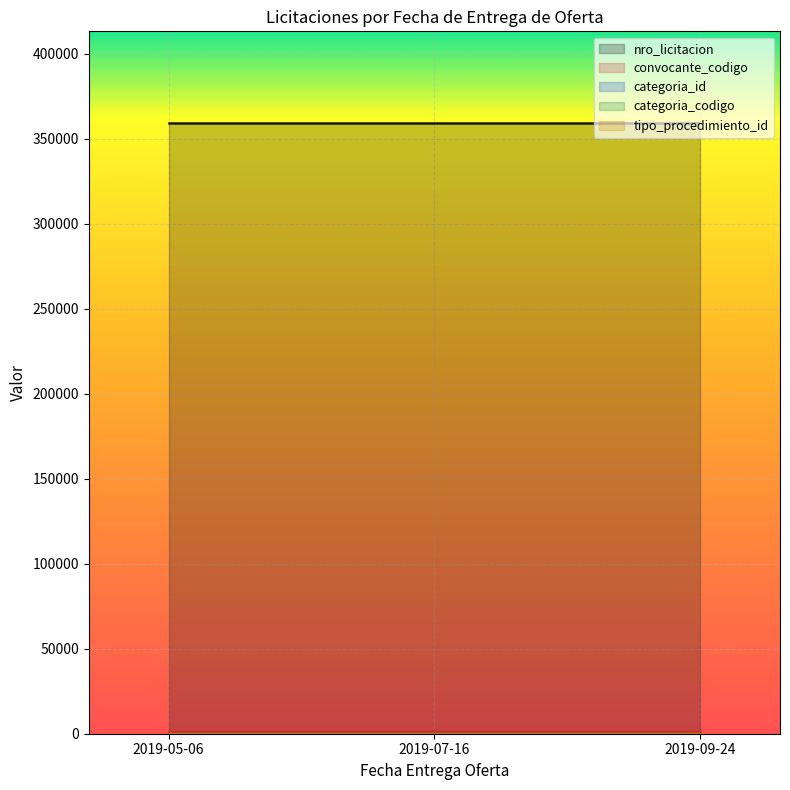

Reading left to right, extract all data points from this chart.

nro_licitacion: 2019-05-06=359227	2019-07-16=359227	2019-09-24=359227
convocante_codigo: 2019-05-06=1523	2019-07-16=1523	2019-09-24=1523
categoria_id: 2019-05-06=32	2019-07-16=32	2019-09-24=32
categoria_codigo: 2019-05-06=16	2019-07-16=16	2019-09-24=16
tipo_procedimiento_id: 2019-05-06=1	2019-07-16=1	2019-09-24=1